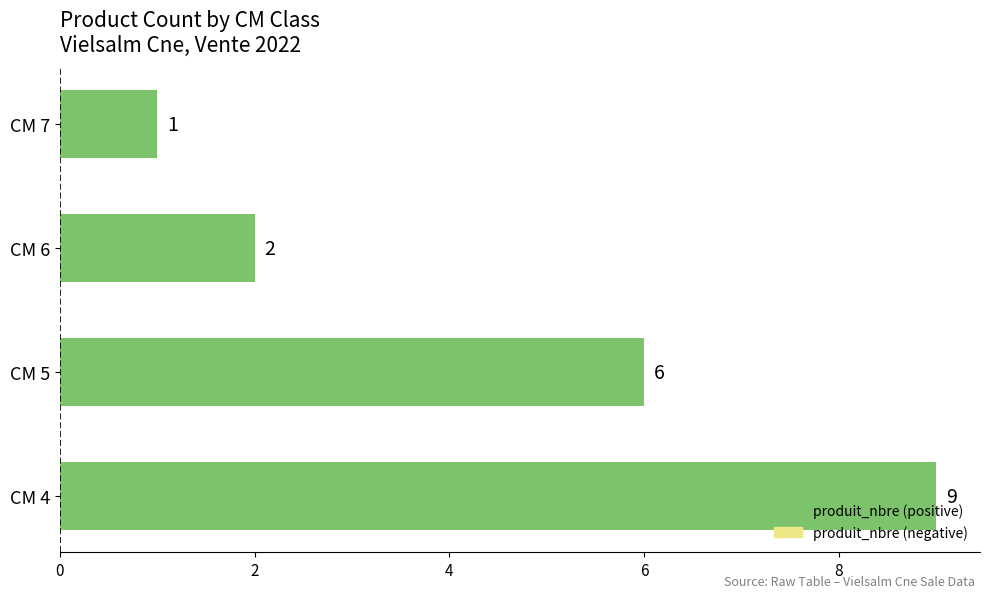

Where is the data nearest to the value 5?

CM 5